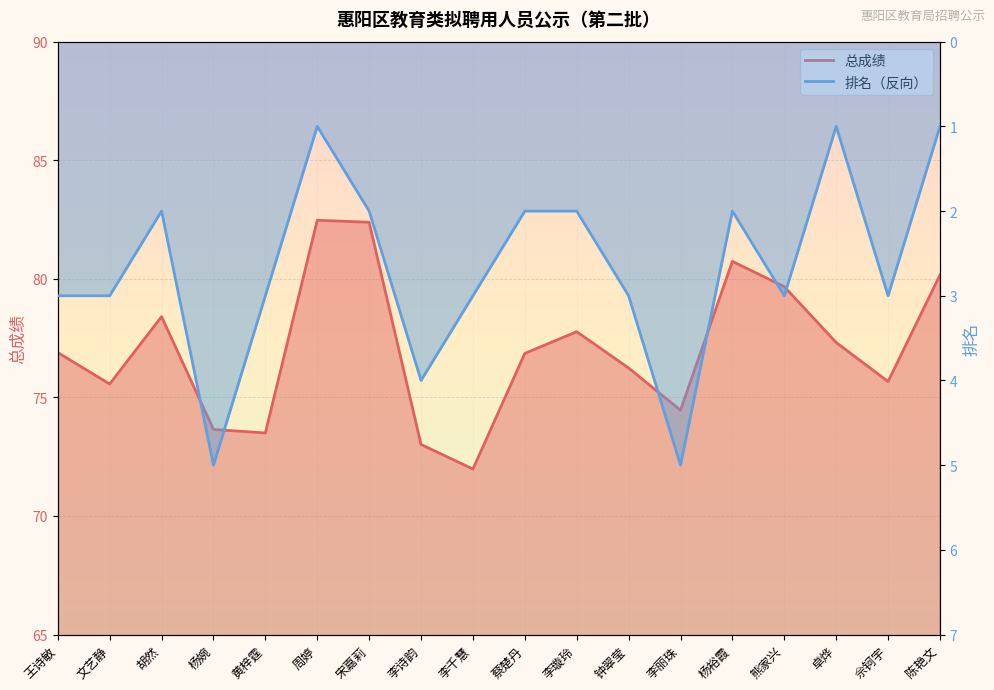

What is the minimum value for 总成绩?

72.0